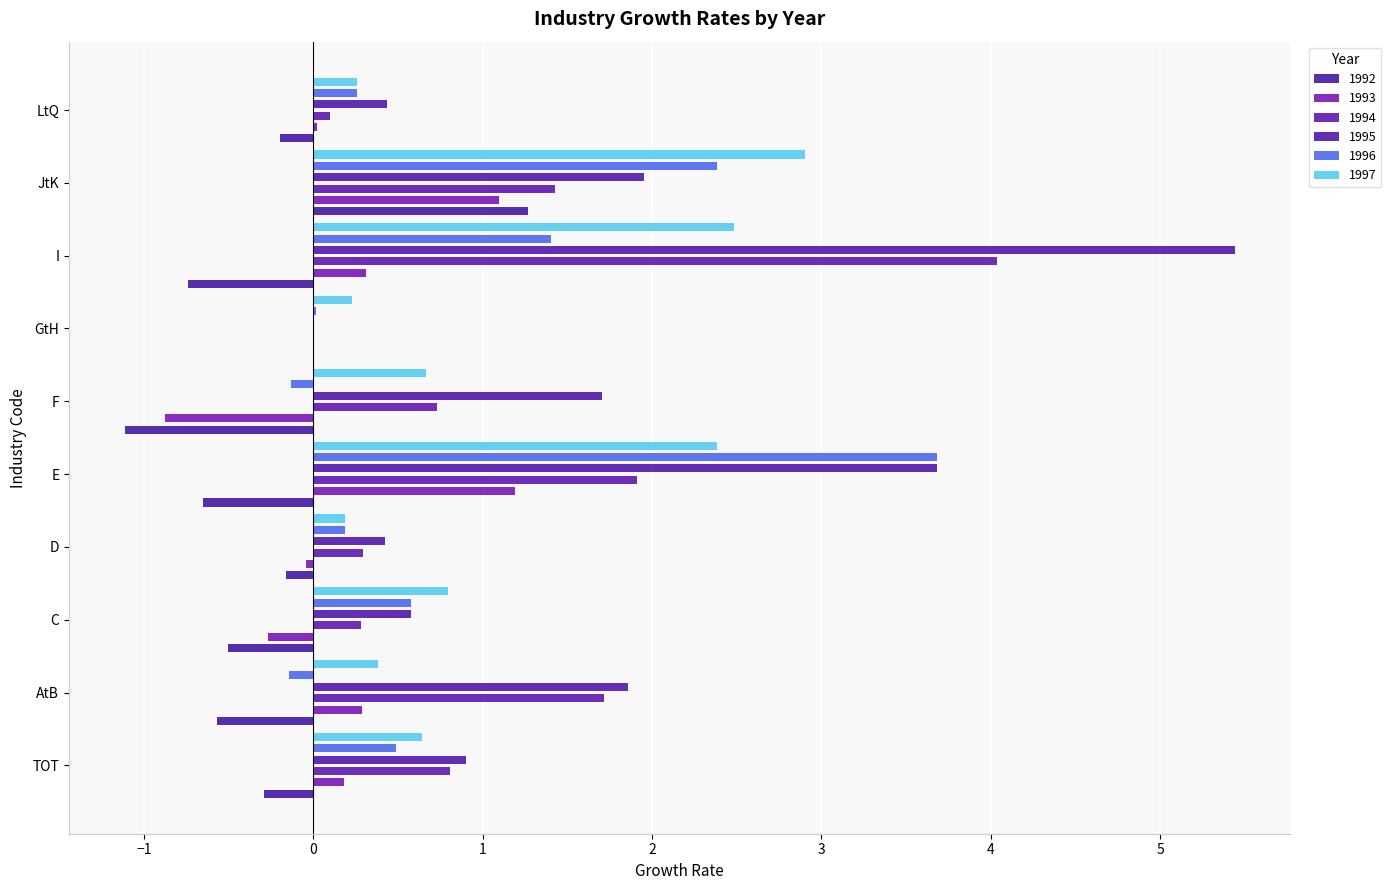

Reading left to right, what are all the values shown in this chart?

1992: -0.3	-0.6	-0.5	-0.2	-0.7	-1.1	0.0	-0.7	1.3	-0.2
1993: 0.2	0.3	-0.3	-0.0	1.2	-0.9	0.0	0.3	1.1	0.0
1994: 0.8	1.7	0.3	0.3	1.9	0.7	0.0	4.0	1.4	0.1
1995: 0.9	1.9	0.6	0.4	3.7	1.7	0.0	5.4	2.0	0.4
1996: 0.5	-0.1	0.6	0.2	3.7	-0.1	0.0	1.4	2.4	0.3
1997: 0.6	0.4	0.8	0.2	2.4	0.7	0.2	2.5	2.9	0.3